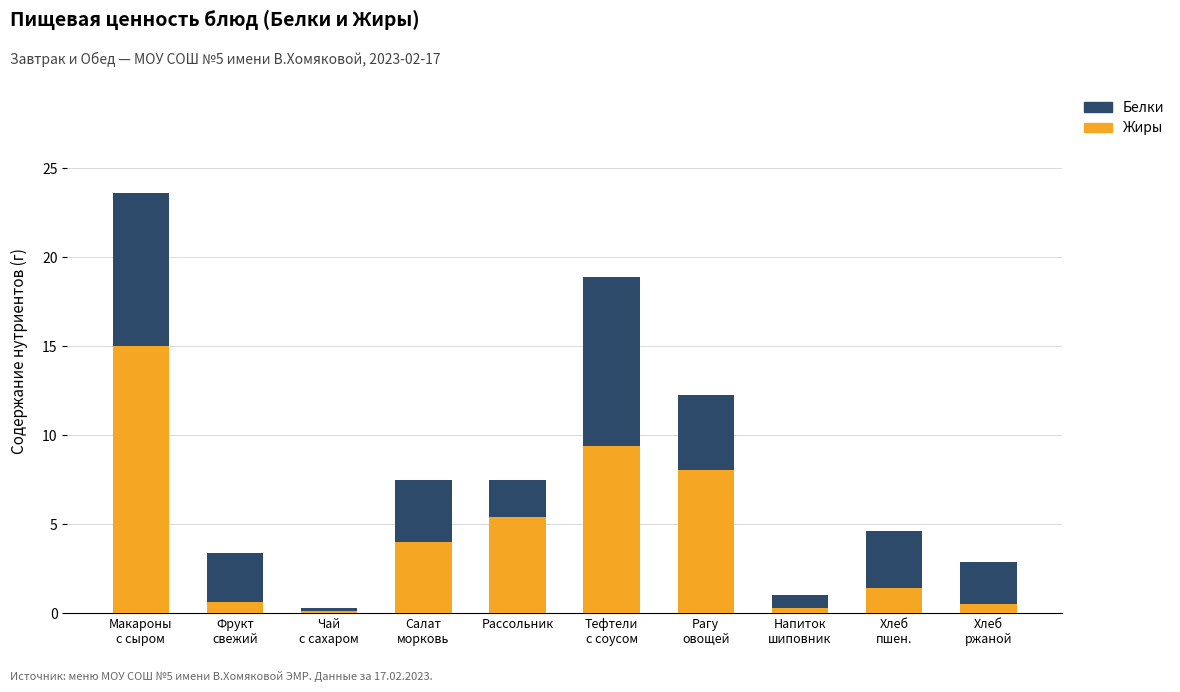

What is the highest value of the Жиры series?

15.0